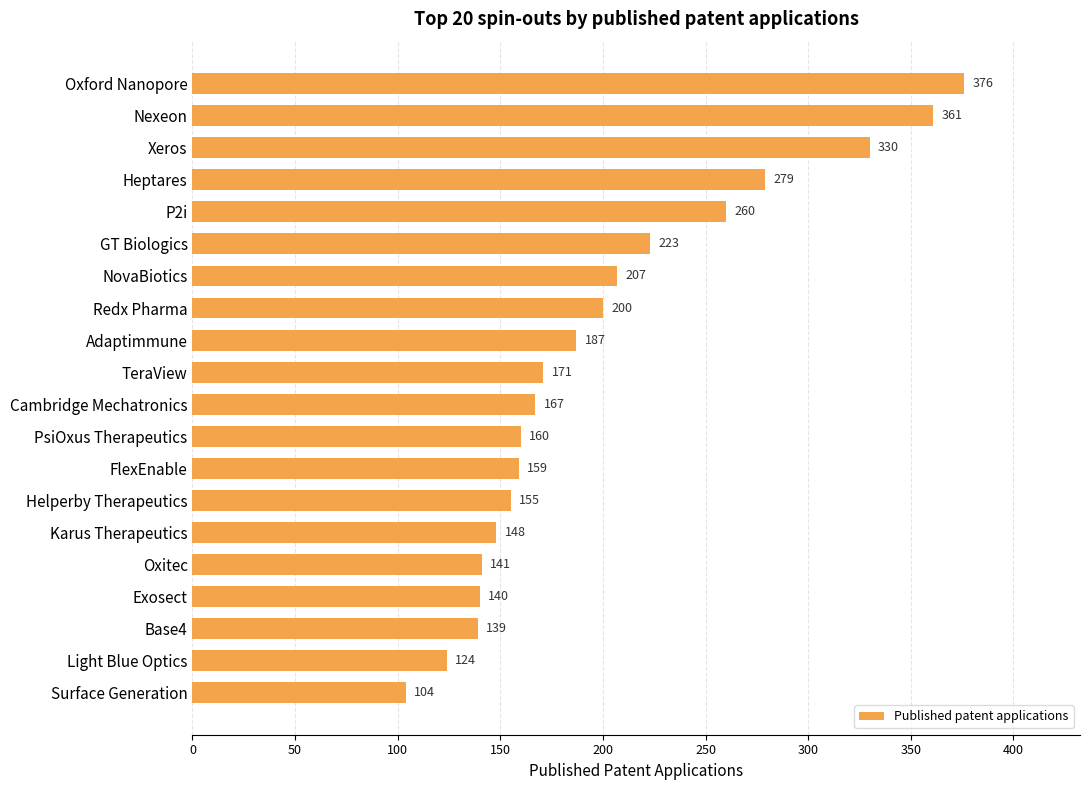

What is the value of the 8th bar from the top?

200